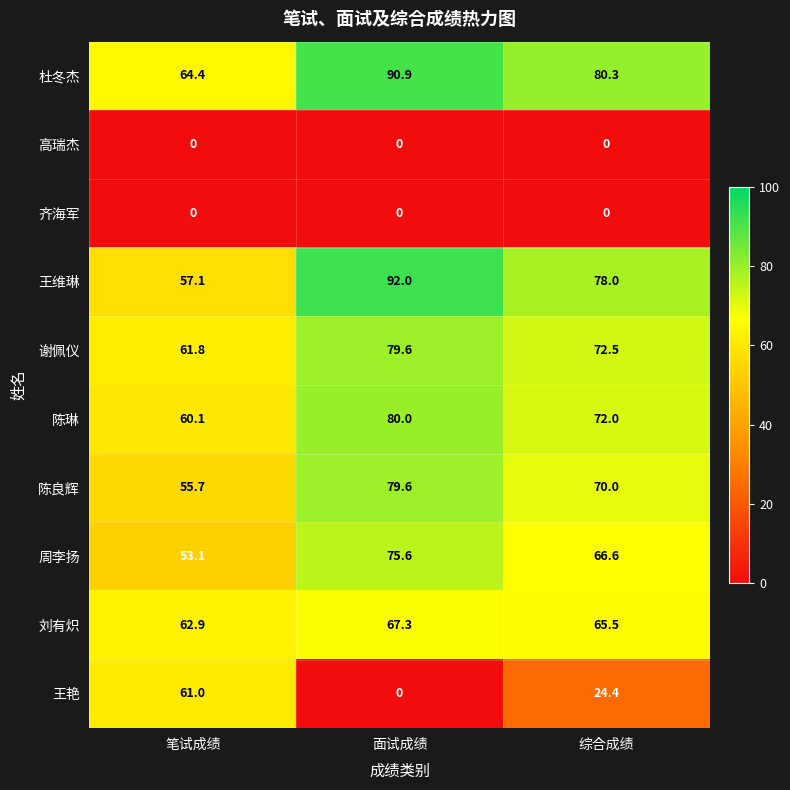

True or false: 高瑞杰 has a value of 0.0 at 综合成绩.

True